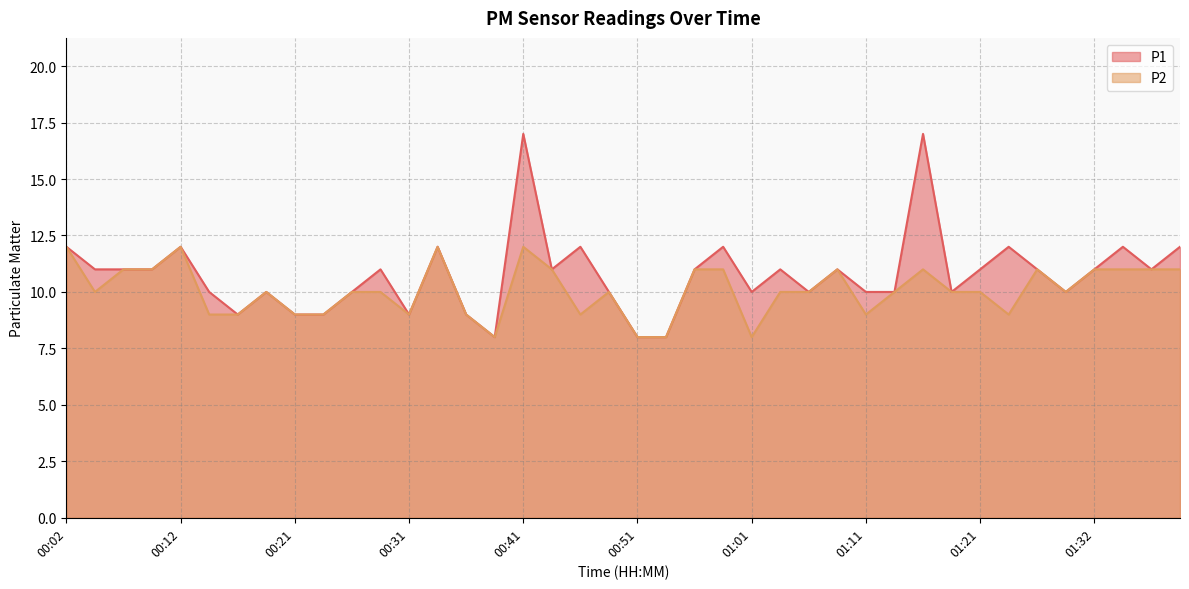

What are all the series names shown in the legend?

P1, P2